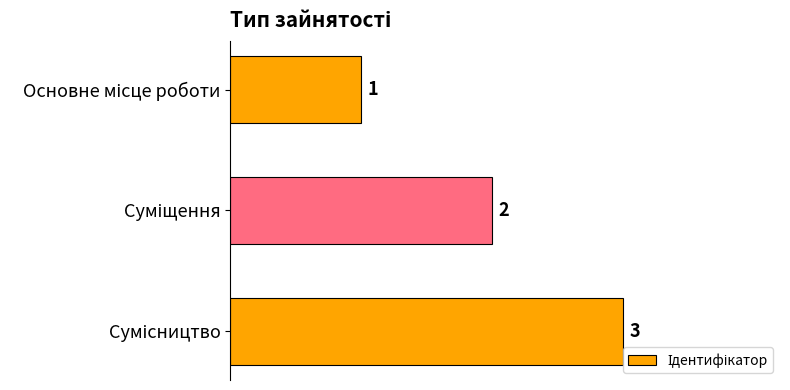

What is the sum of all values?

6